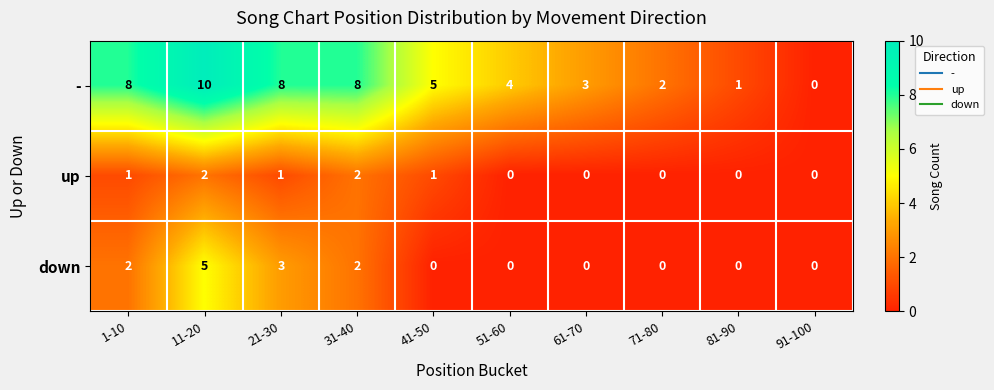

At which category is the sum across all series the highest?

11-20